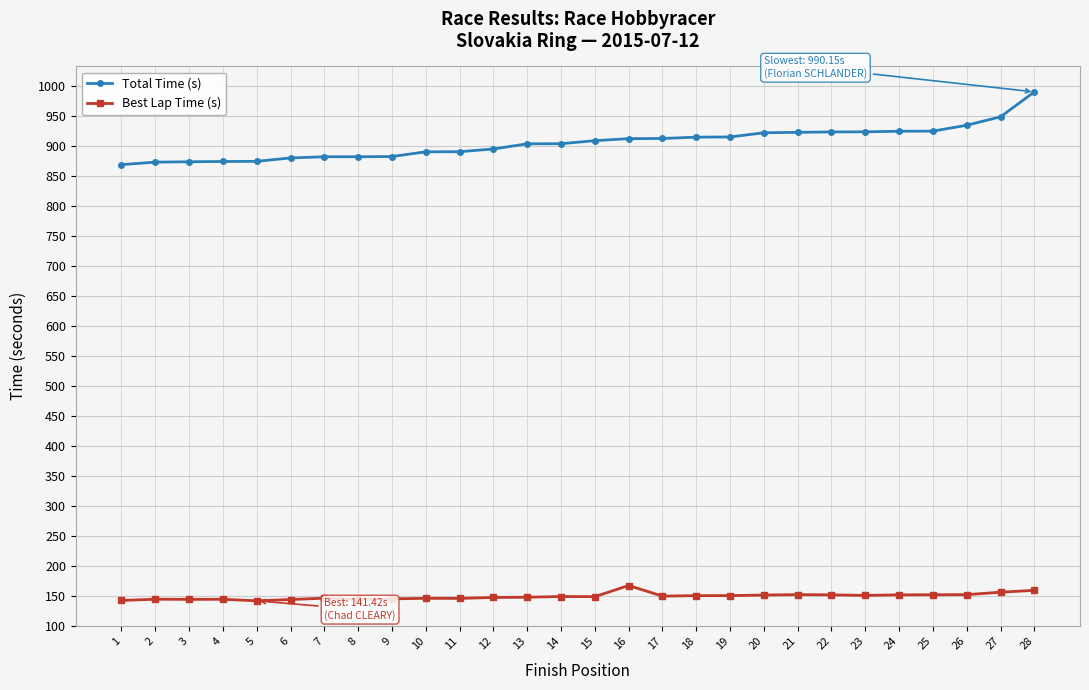

Read the Total Time (s) value at 23.

923.5